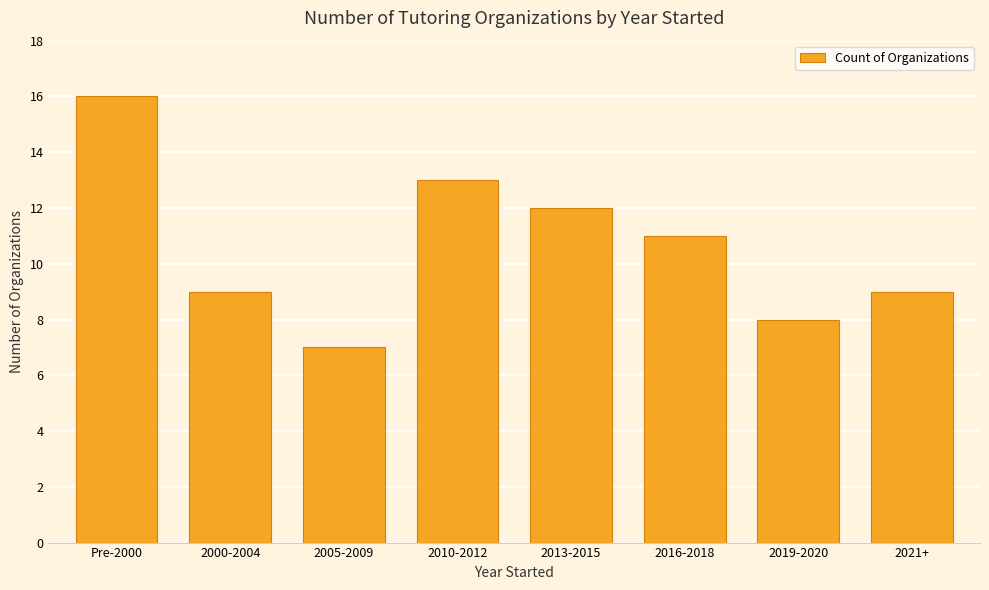

What is the value of the 6th bar from the left?

11